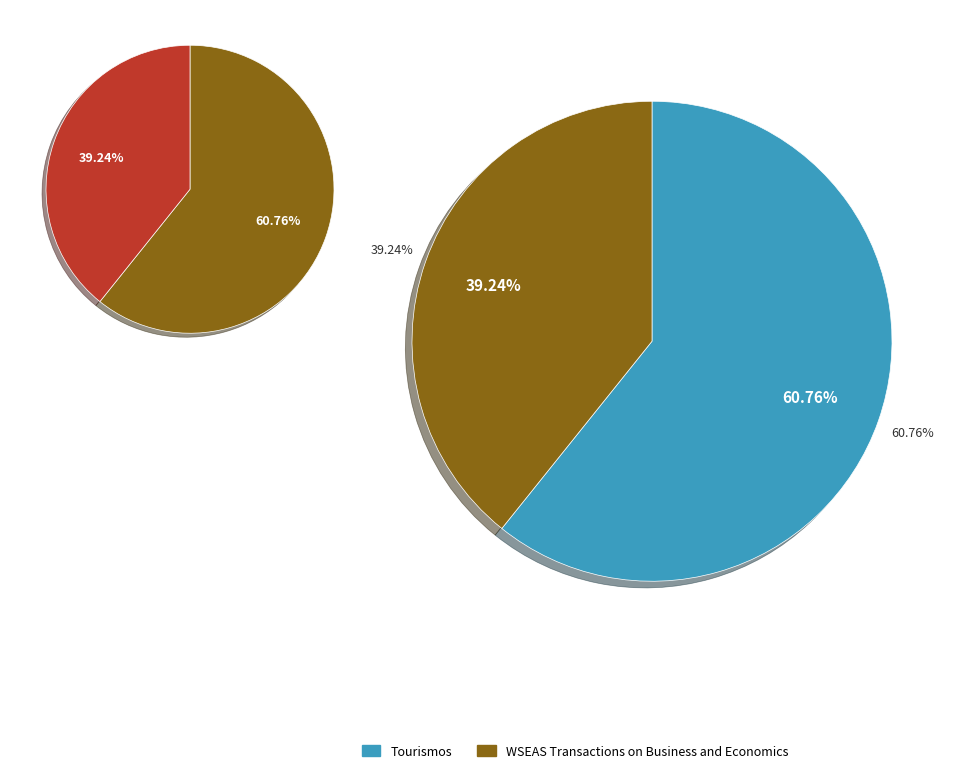

Count the number of slices in the pie.

2